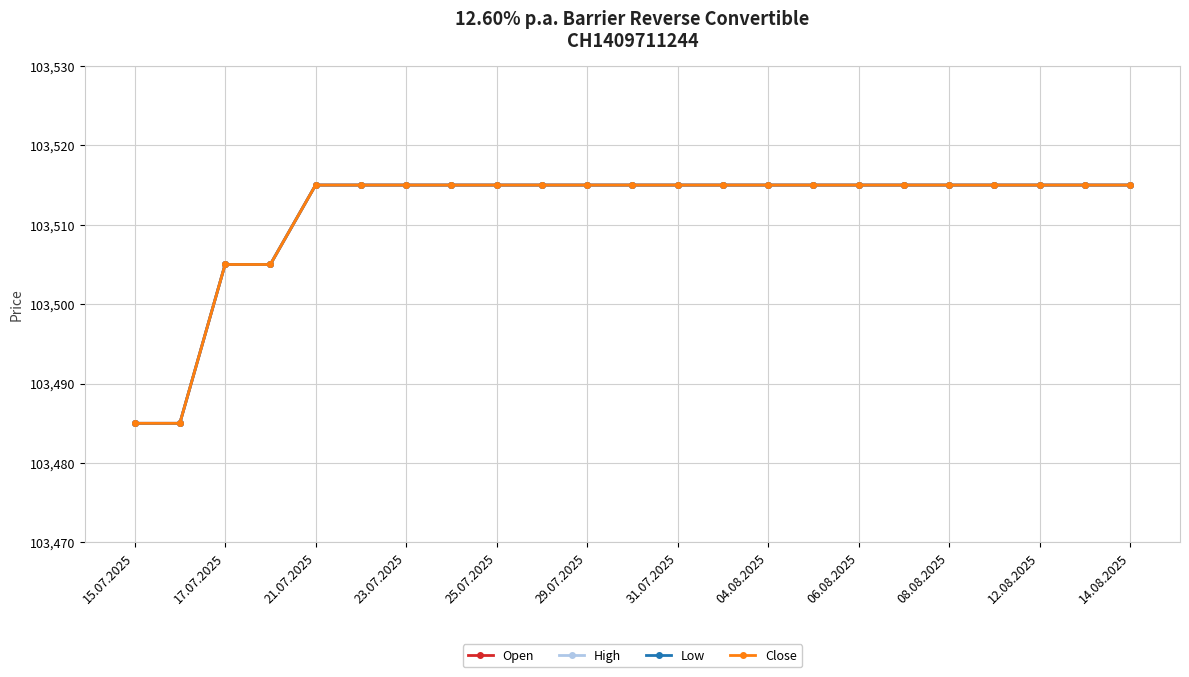

Which series has the widest spread of values?

Open